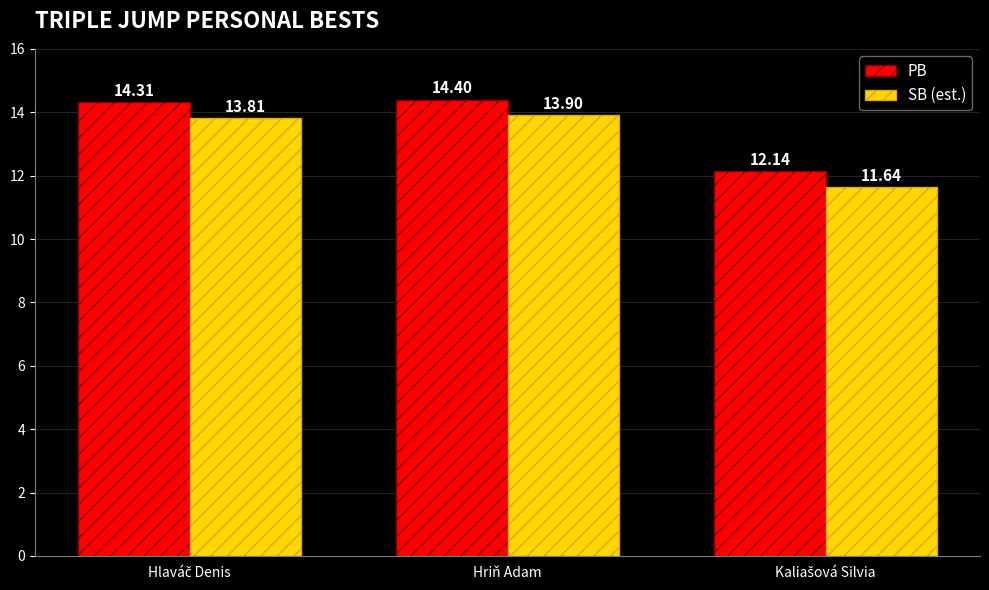

Which category has the highest value across all series?

Hriň Adam